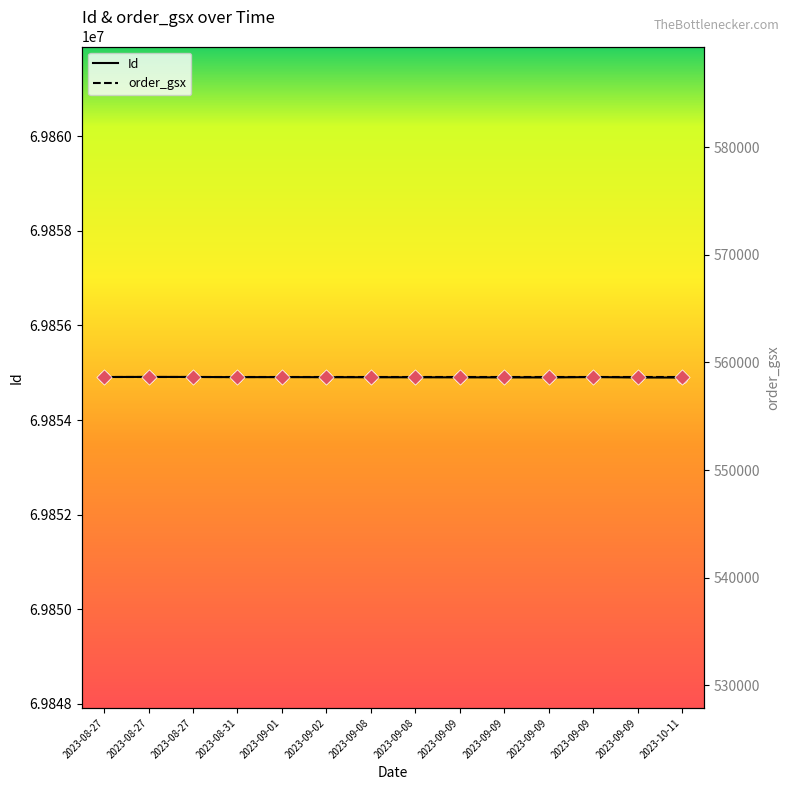

Is the value of order_gsx at 2023-08-31 greater than the value of Id at 2023-08-27?

No